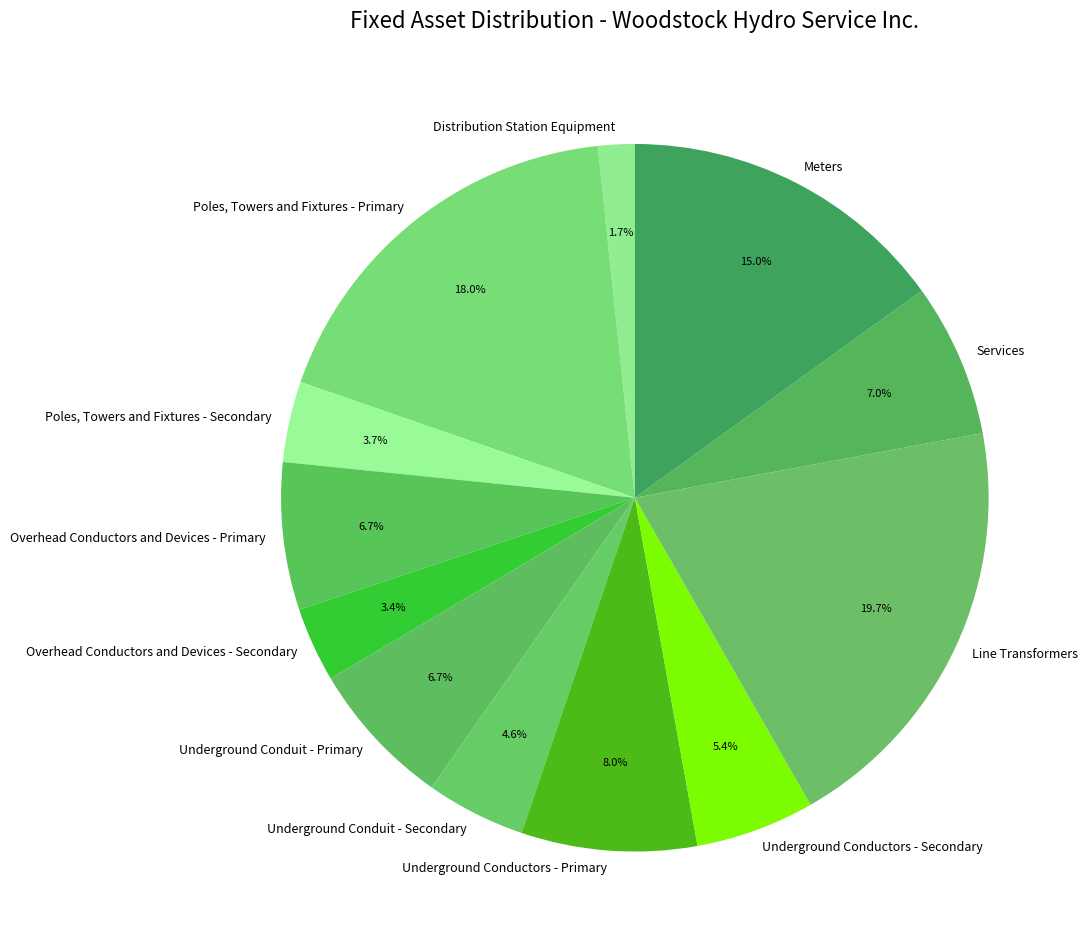

Does any single category account for the majority?

No